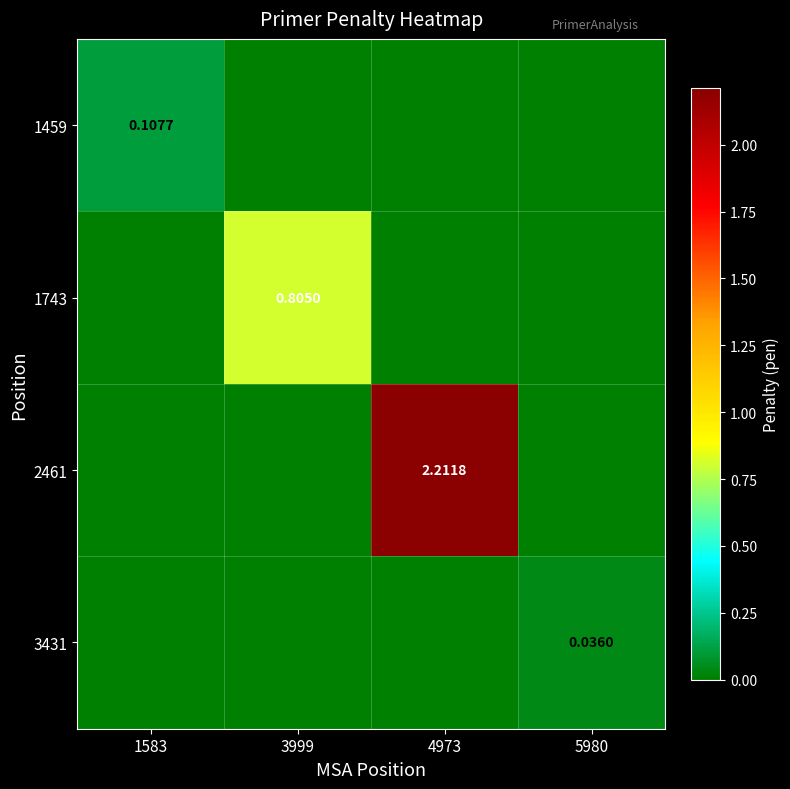

The value of 2461 at 4973 is 2.2. True or false?

True